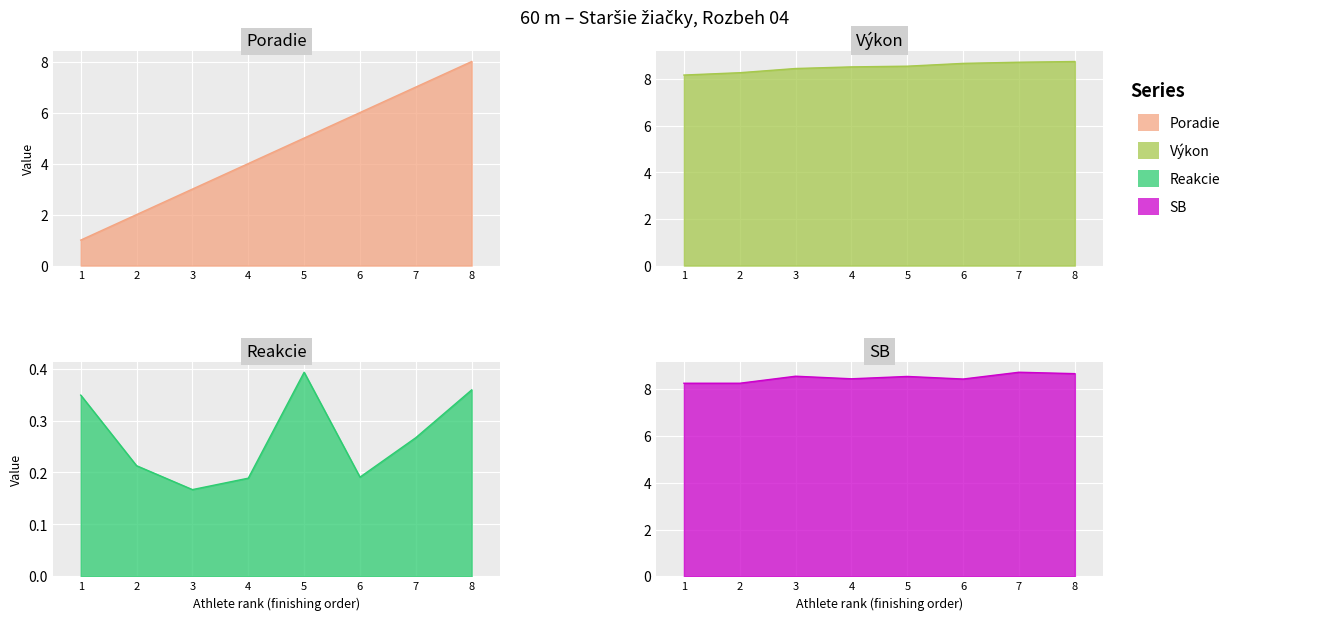

How many lines are shown in the chart?

4